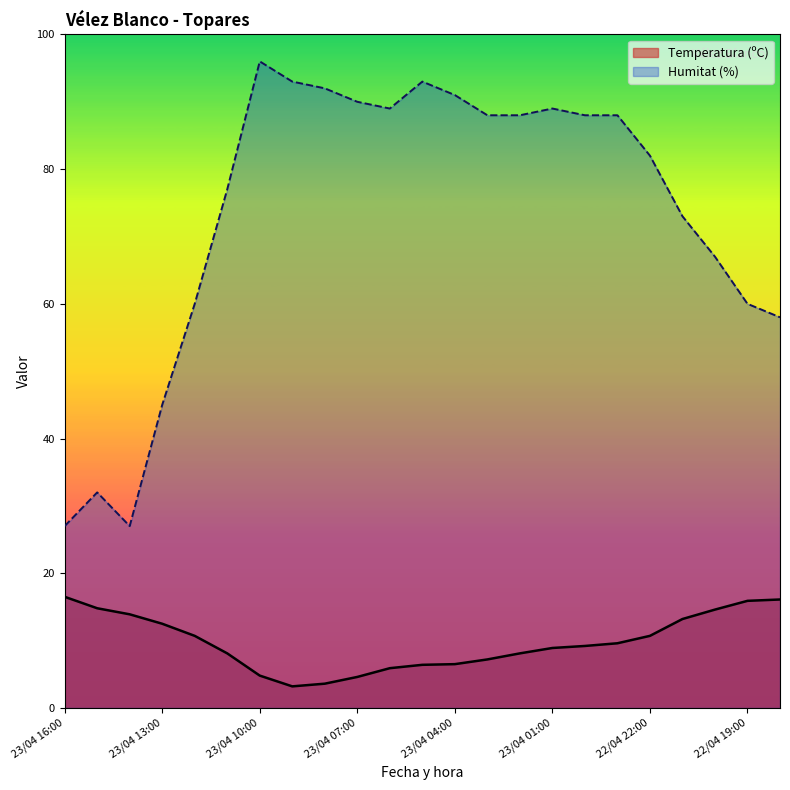

Reading left to right, what are all the values shown in this chart?

Temperatura (ºC): 16.5	14.8	13.9	12.5	10.7	8.1	4.8	3.2	3.6	4.6	5.9	6.4	6.5	7.2	8.1	8.9	9.2	9.6	10.7	13.2	14.6	15.9	16.1
Humitat (%): 27.0	32.0	27.0	45.0	60.0	77.0	96.0	93.0	92.0	90.0	89.0	93.0	91.0	88.0	88.0	89.0	88.0	88.0	82.0	73.0	67.0	60.0	58.0